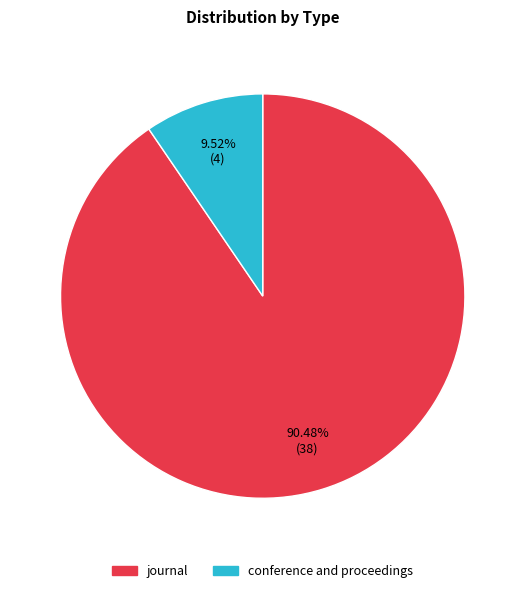

Is it true that conference and proceedings is 22% of the pie?

False